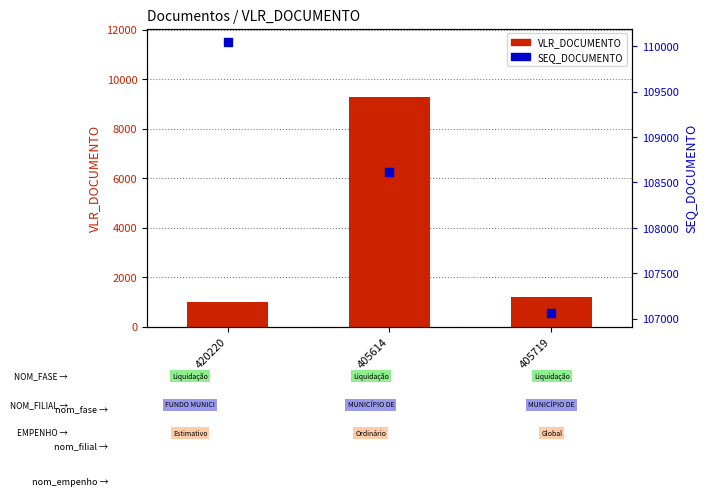

Which series has the largest Y range (max minus min)?

VLR_DOCUMENTO